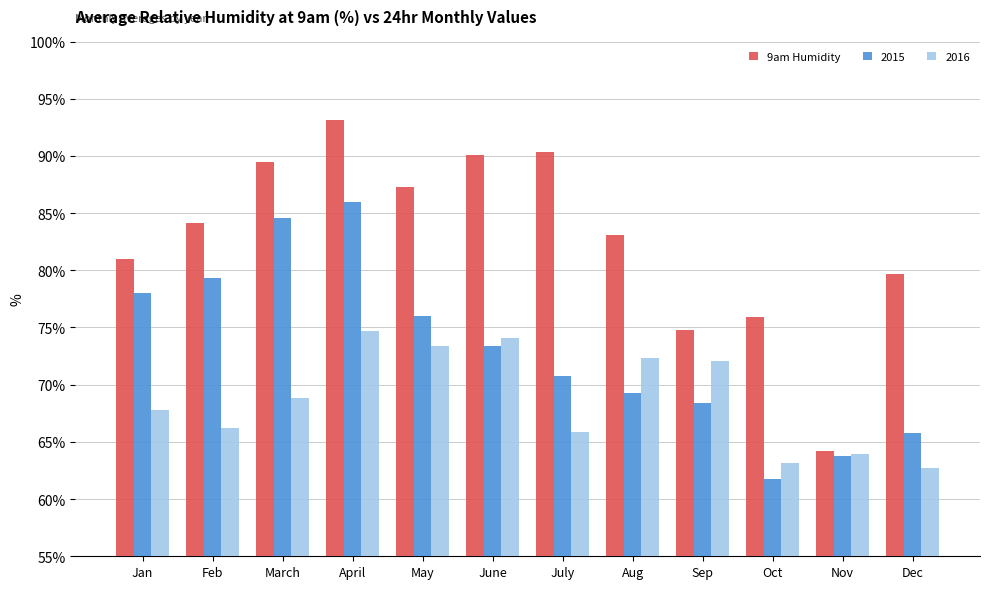

Which series has the largest range (max minus min)?

9am Humidity